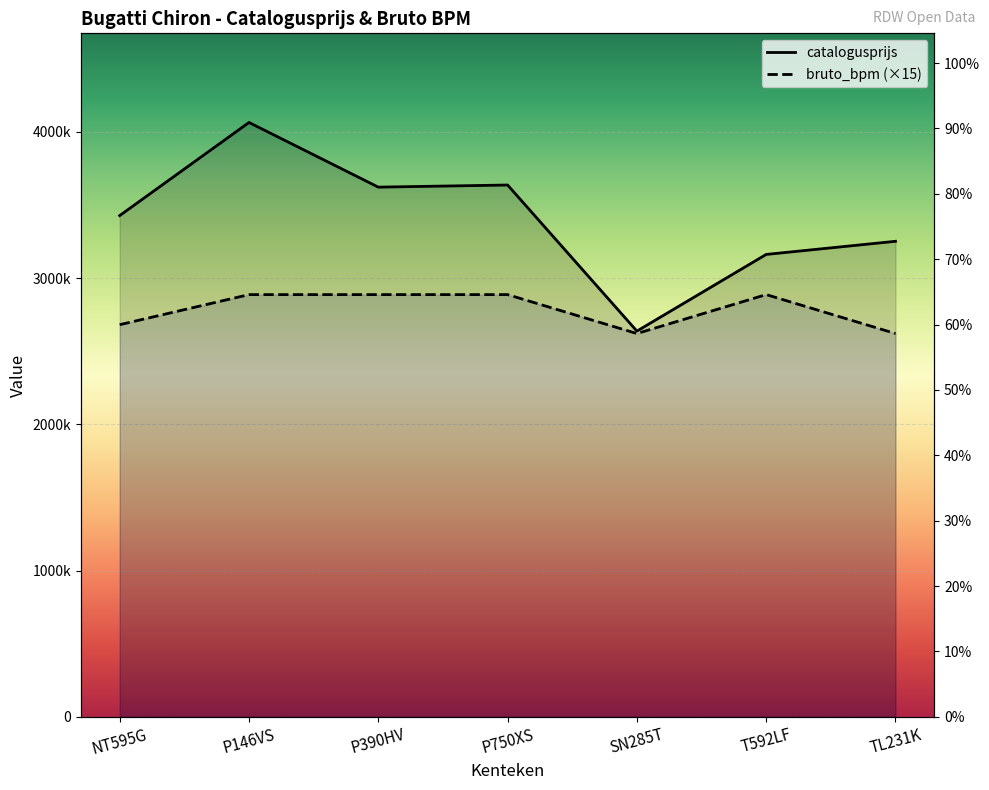

How many values in the catalogusprijs series exceed 3427615?

3